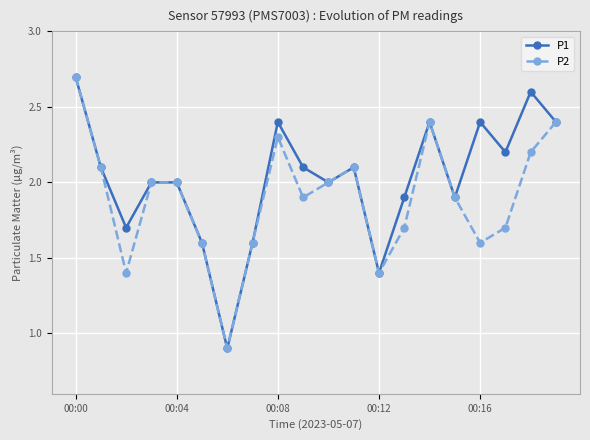

Rank the series by their average value, from highest to lowest.

P1, P2